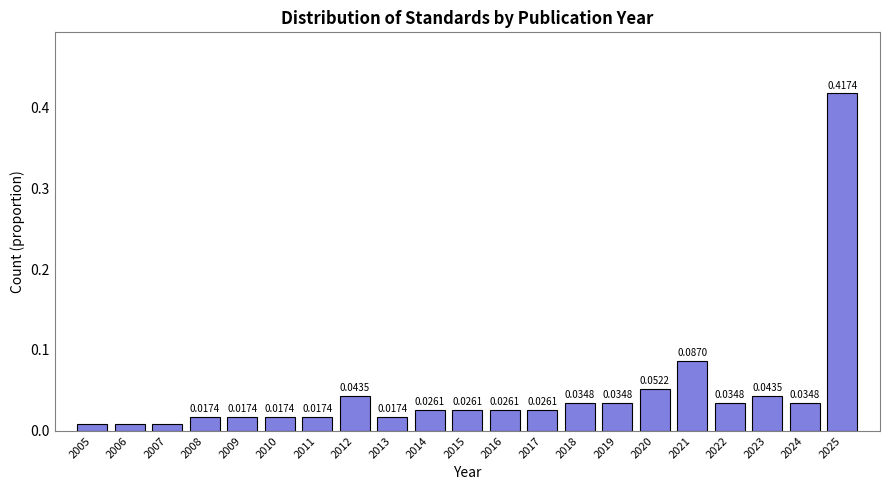

Between 2012 and 2009, which is larger?

2012